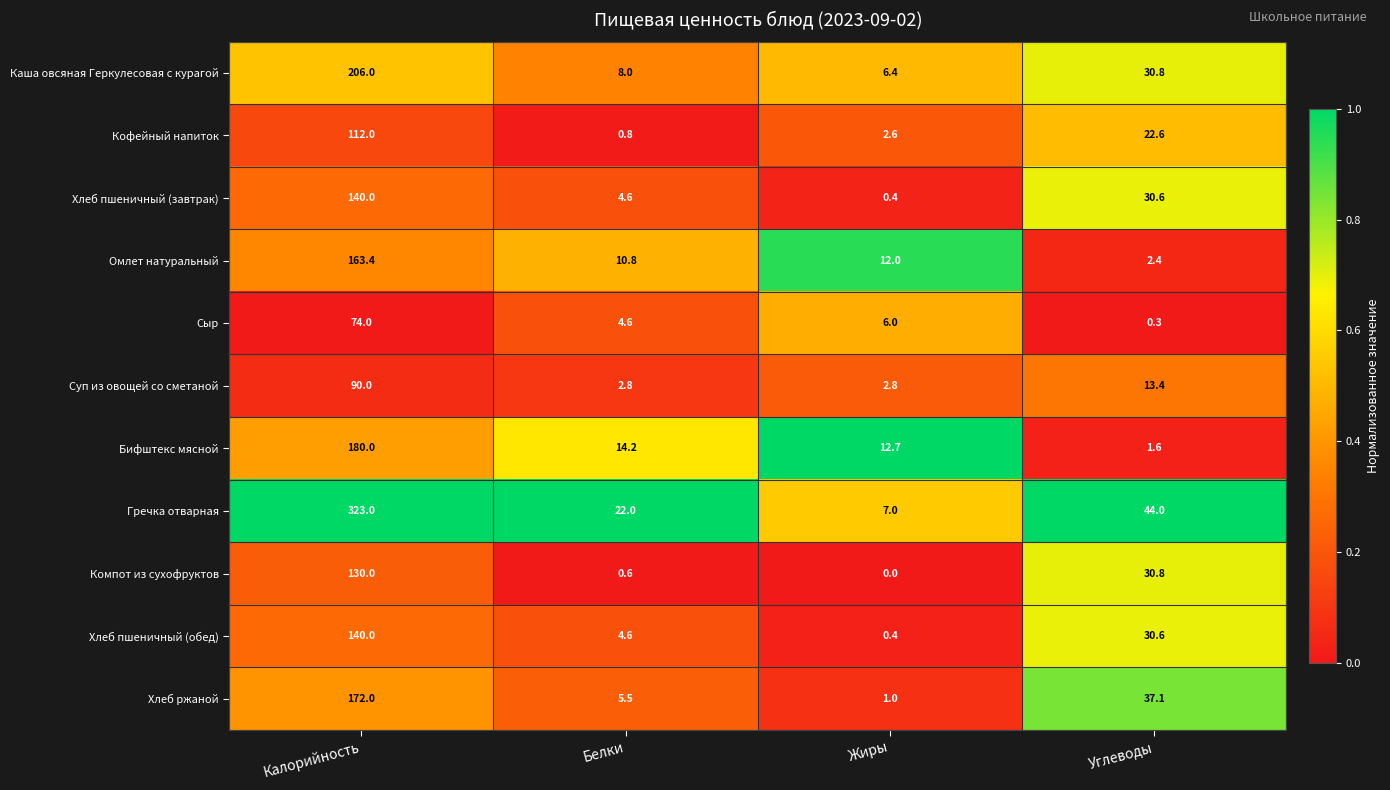

What is the sum of the Кофейный напиток values at Калорийность and Белки?

112.8